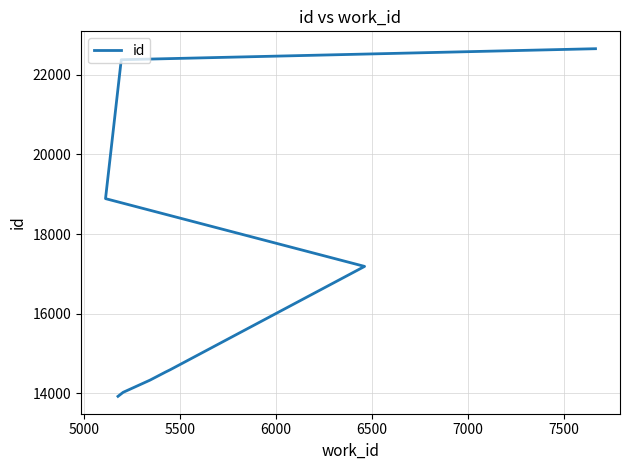

Reading left to right, transcribe all the data shown in this chart.

13921	14022	14328	14531	14588	17186	18889	22376	22379	22656